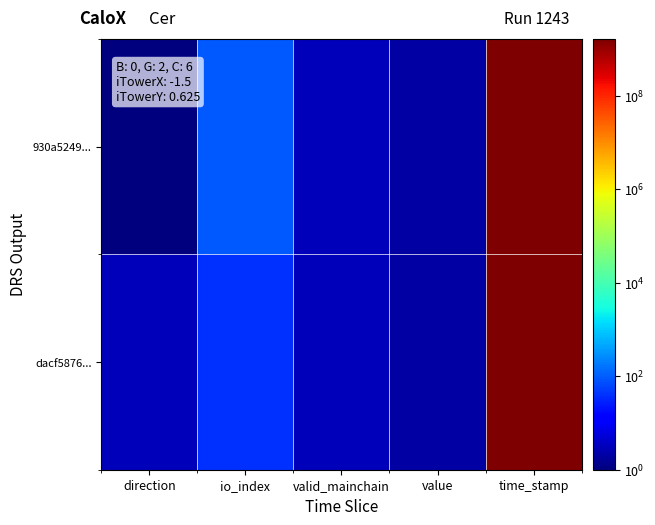

At which category does the chart reach its peak across all series?

time_stamp